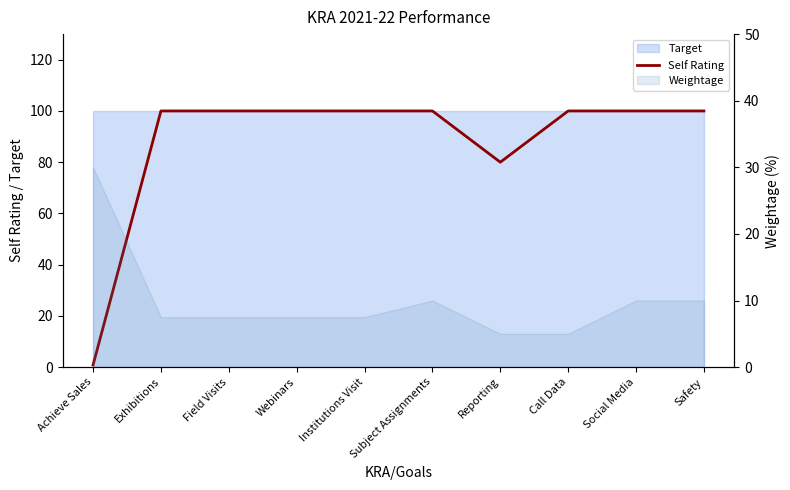

What is the difference between the maximum and minimum values?

99.2